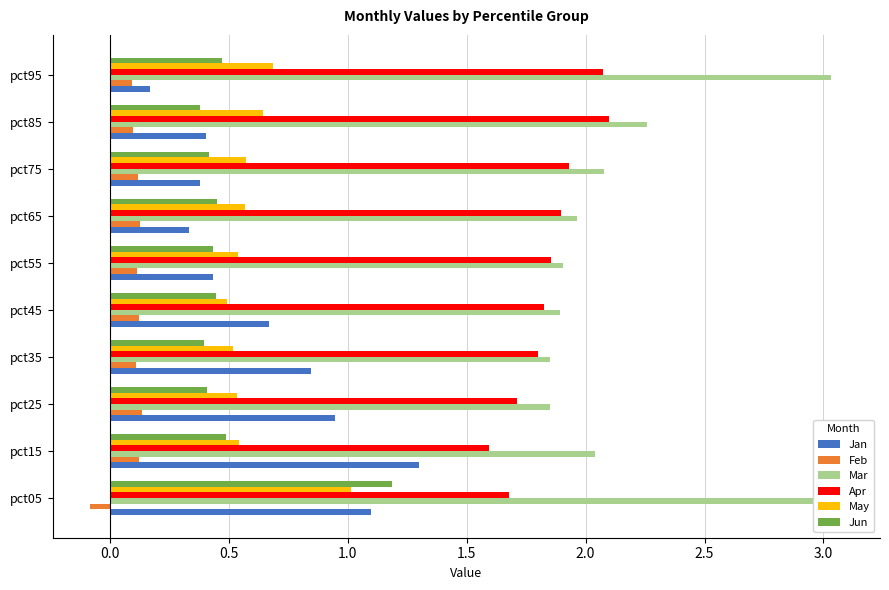

True or false: Mar has a value of 3.6 at pct15.

False